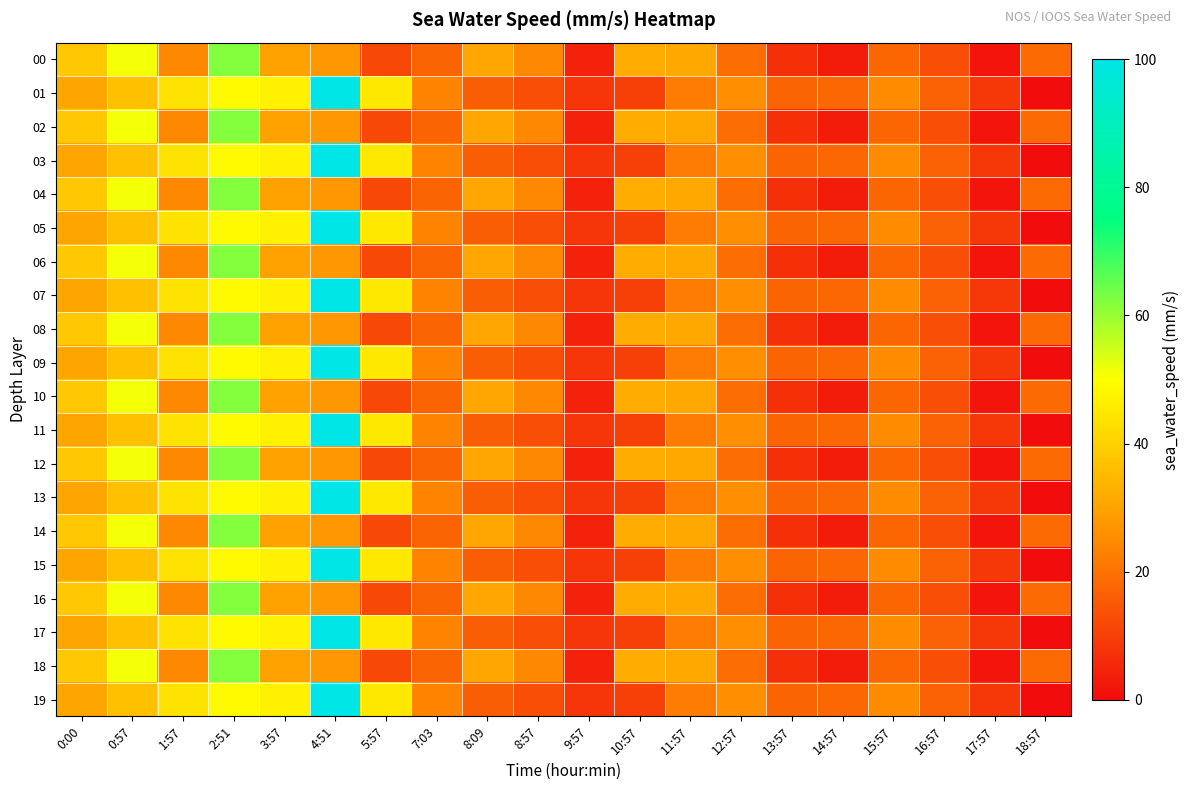

What is the greatest value displayed?

100.0